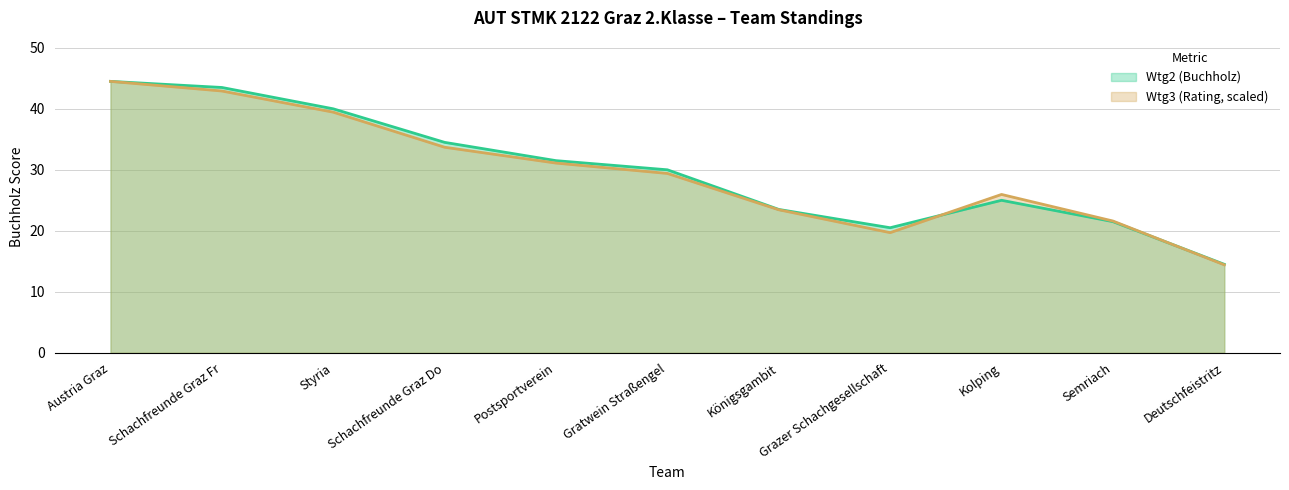

What is the spread (max minus min) of values at Semriach?

0.1